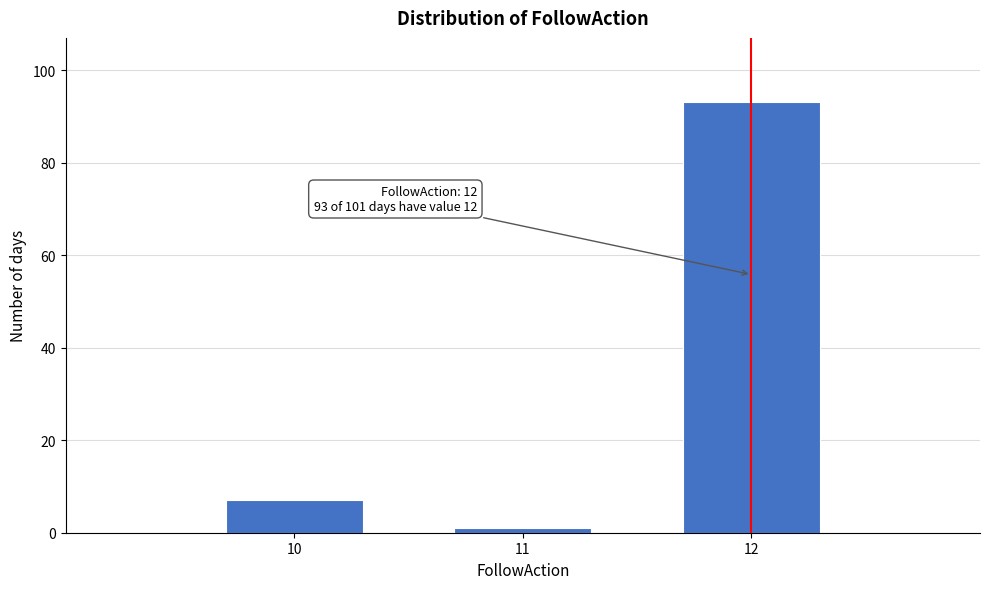

Reading left to right, transcribe all the data shown in this chart.

7	1	93